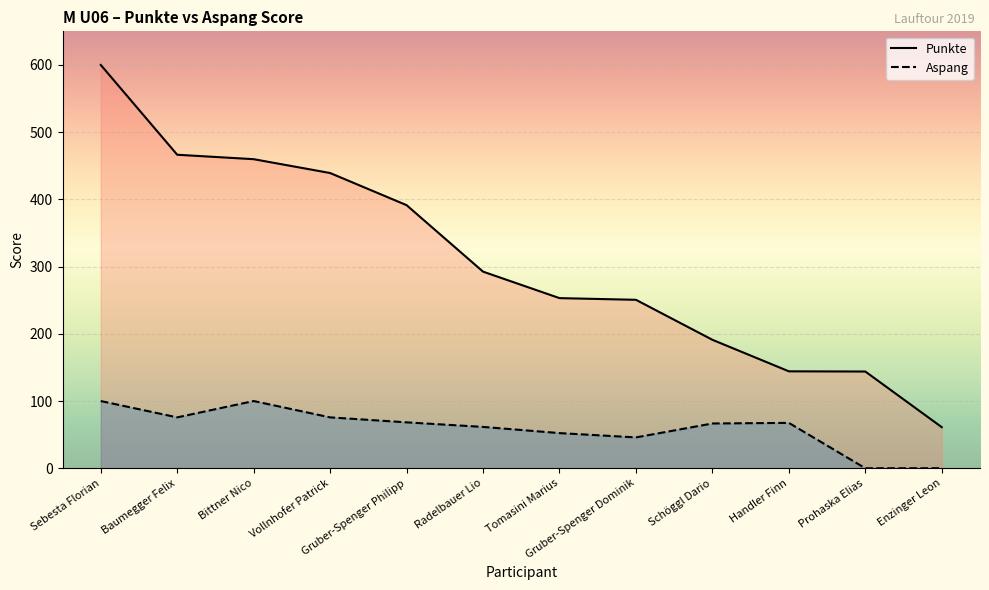

How many lines are shown in the chart?

2